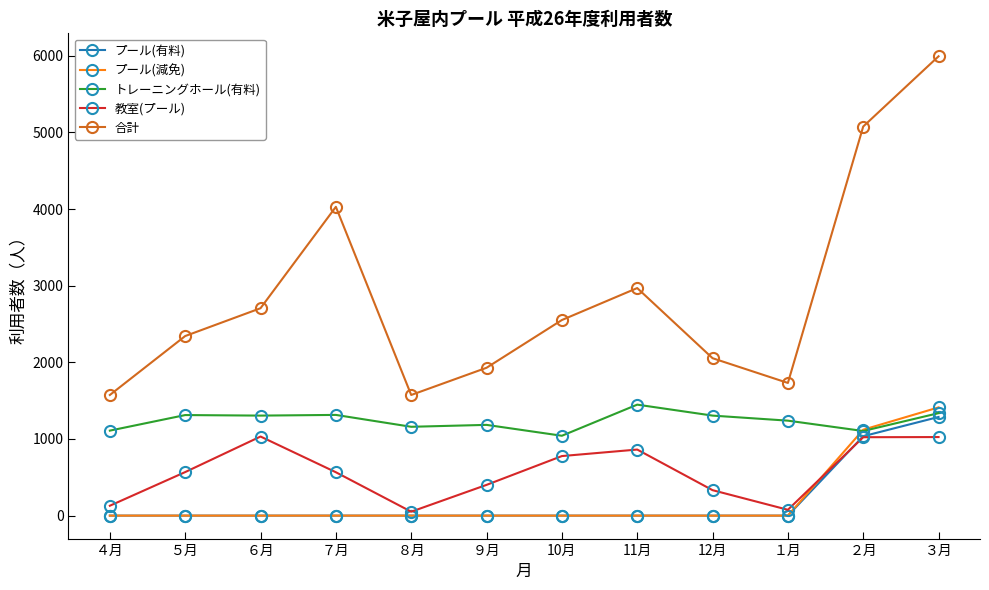

In 合計, how many points are higher than both neighbors (excluding endpoints)?

2